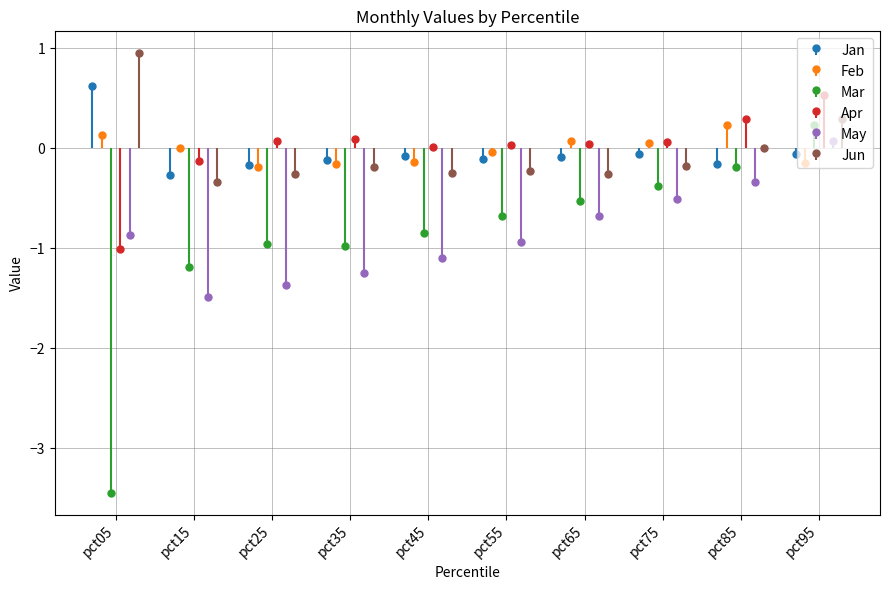

Is the value of Mar at pct85 greater than the value of Feb at pct85?

No